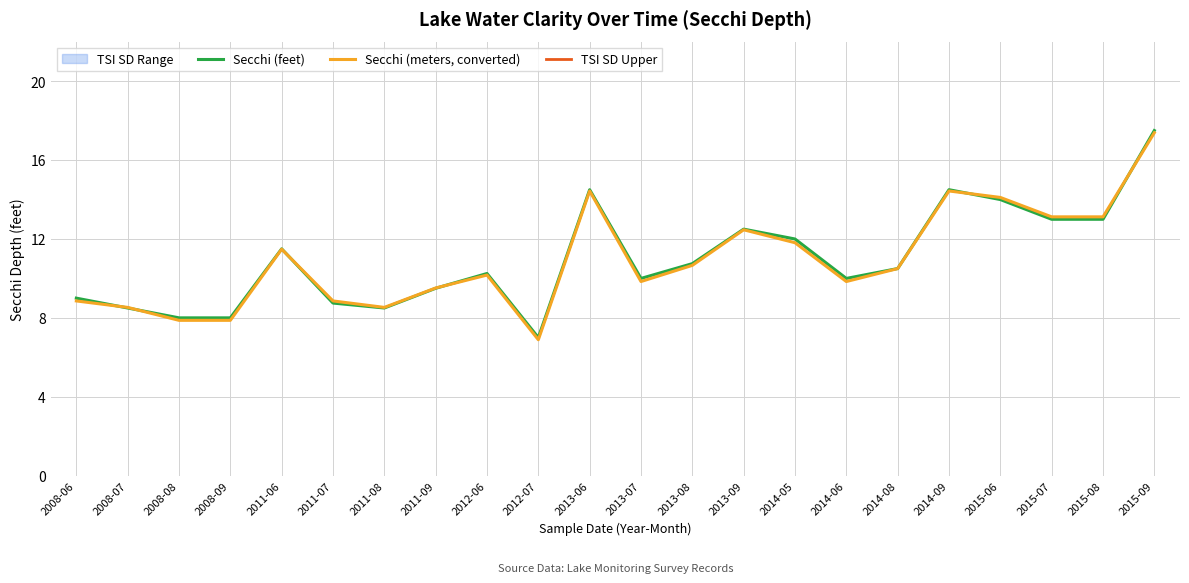

What is the maximum value for Secchi (feet)?

17.5